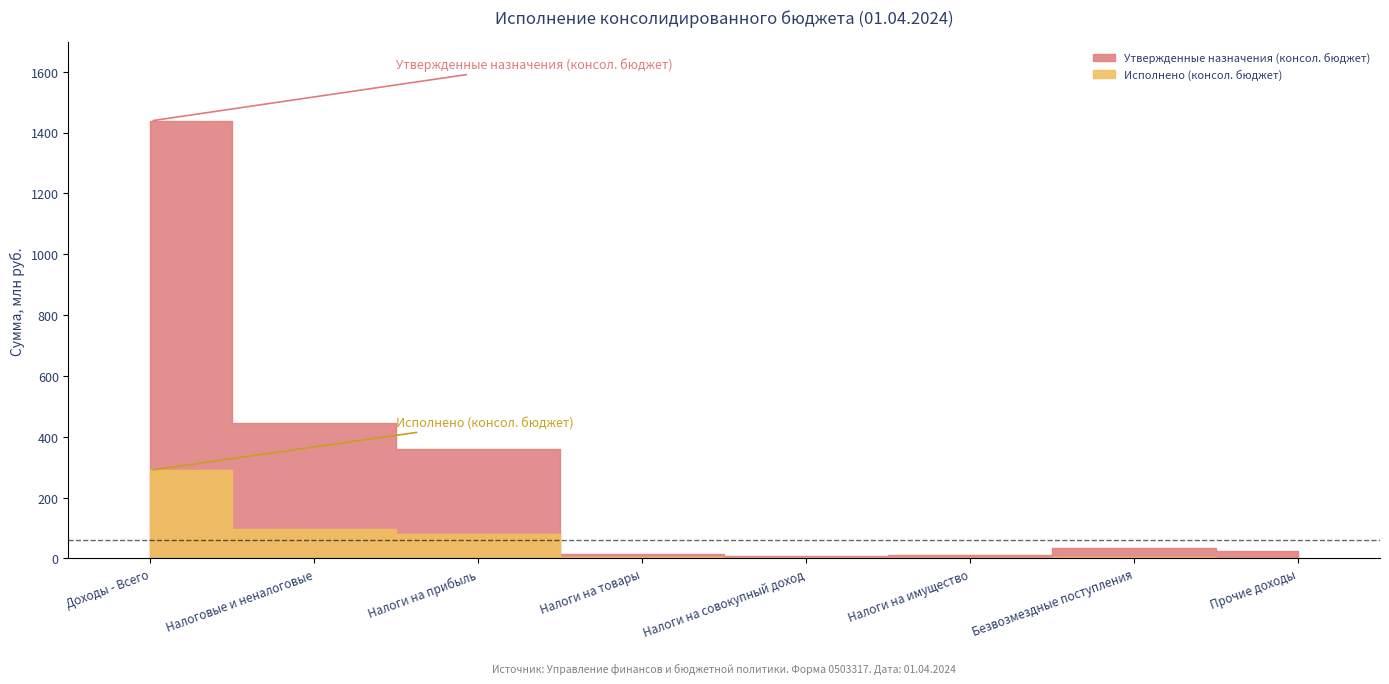

What position from the right is Налоги на товары?

5